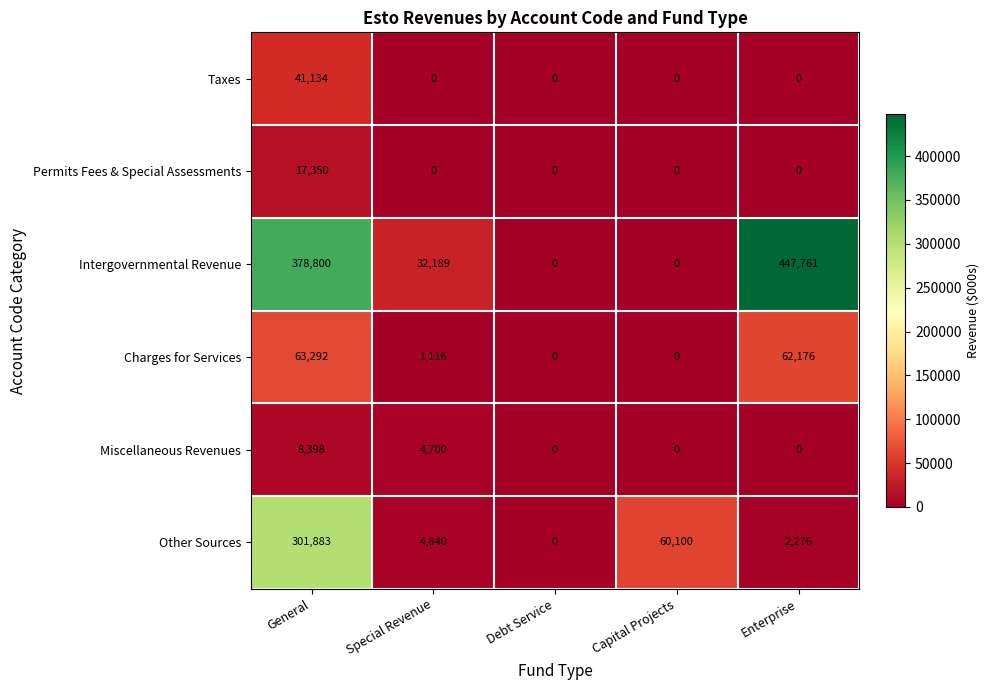

Reading left to right, list all the values displayed in this chart.

Taxes: General=41134	Special Revenue=0	Debt Service=0	Capital Projects=0	Enterprise=0
Permits Fees & Special Assessments: General=17350	Special Revenue=0	Debt Service=0	Capital Projects=0	Enterprise=0
Intergovernmental Revenue: General=378800	Special Revenue=32189	Debt Service=0	Capital Projects=0	Enterprise=447761
Charges for Services: General=63292	Special Revenue=1116	Debt Service=0	Capital Projects=0	Enterprise=62176
Miscellaneous Revenues: General=8398	Special Revenue=4700	Debt Service=0	Capital Projects=0	Enterprise=0
Other Sources: General=301883	Special Revenue=4840	Debt Service=0	Capital Projects=60100	Enterprise=2276